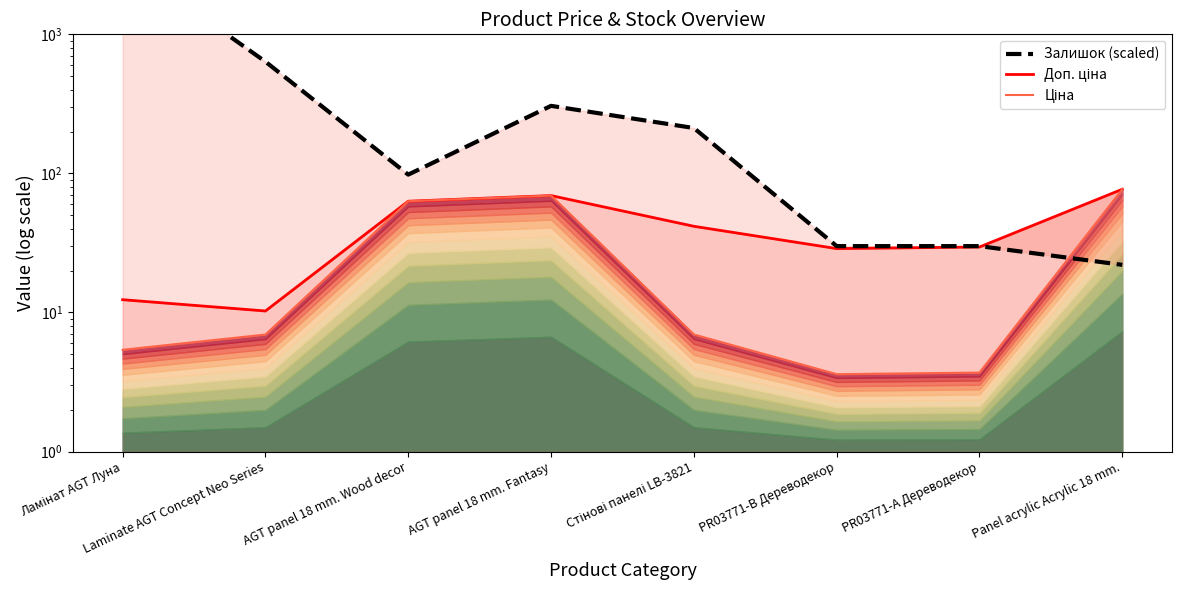

Is the value of Залишок (scaled) at PR03771-А Дереводекор greater than the value of Доп. ціна line at Panel acrylic Acrylic 18 mm.?

No